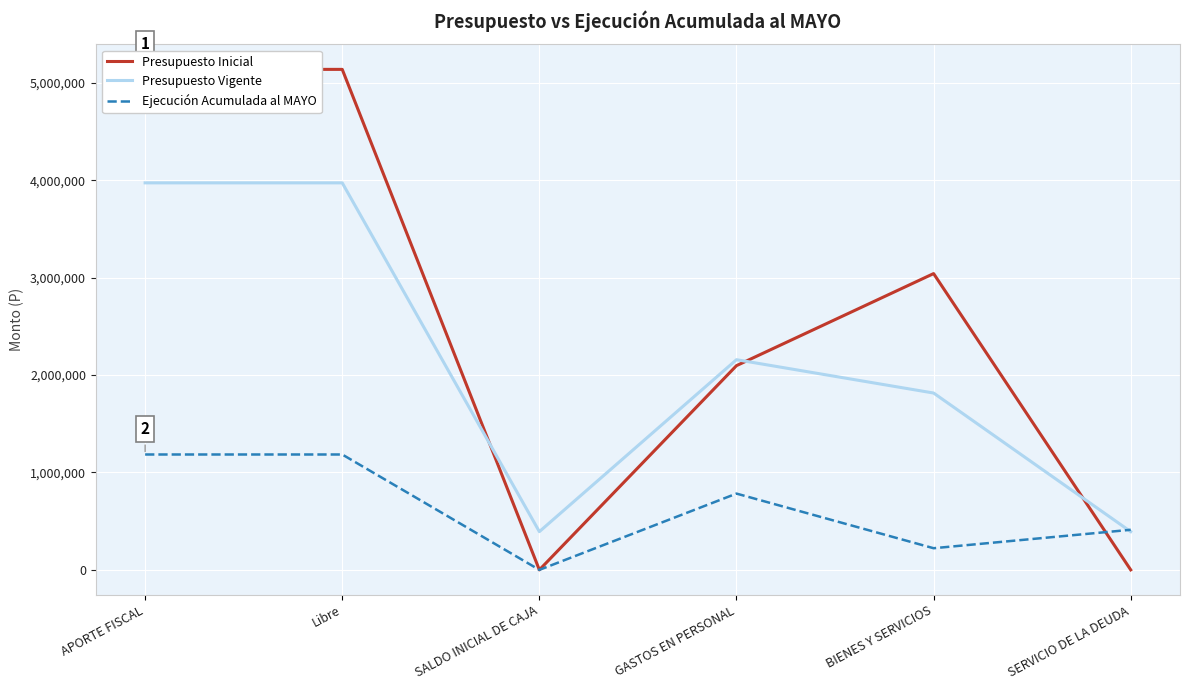

Is the value of Presupuesto Vigente at SERVICIO DE LA DEUDA greater than the value of Presupuesto Inicial at SERVICIO DE LA DEUDA?

Yes